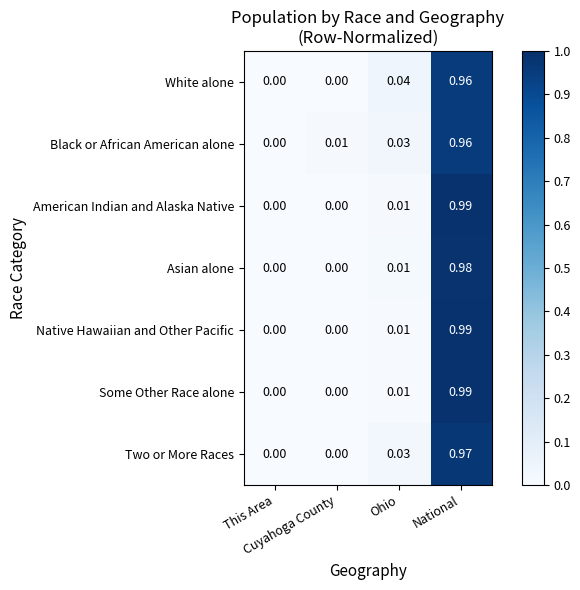

How many distinct data groups are displayed?

7